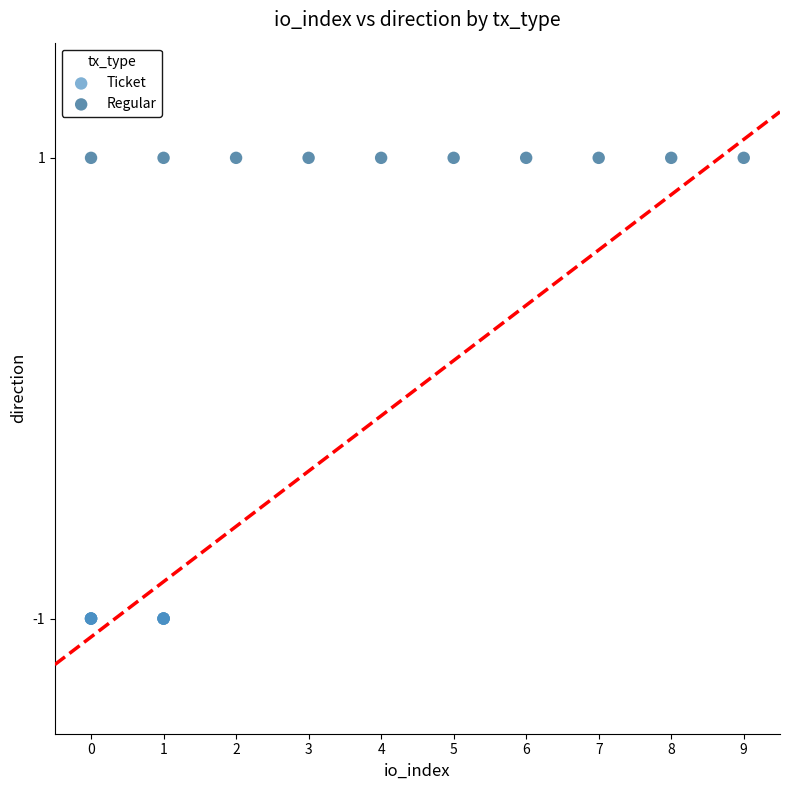

Which series contains the highest Y value?

Regular